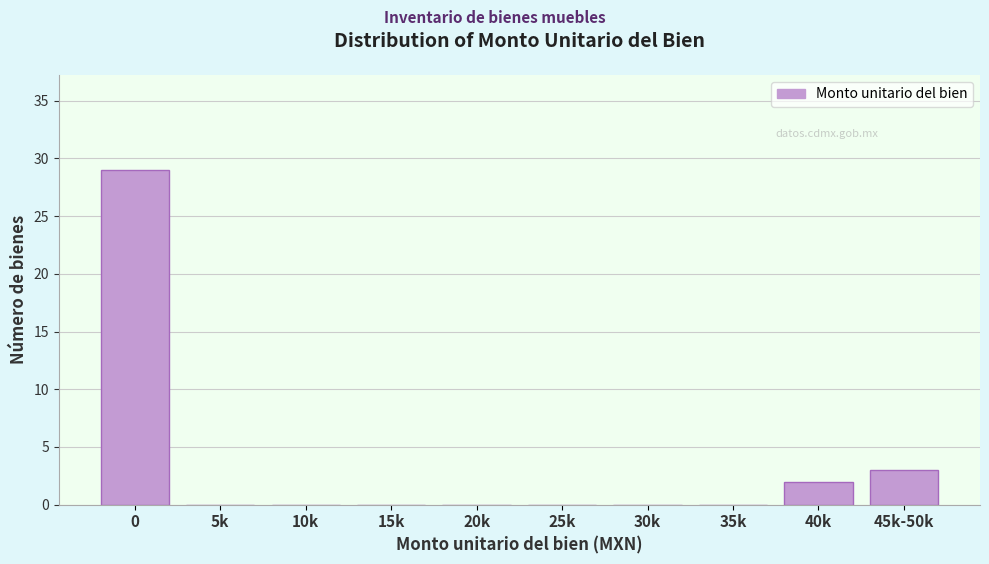

Reading right to left, transcribe all the data shown in this chart.

45k-50k=3	40k=2	35k=0	30k=0	25k=0	20k=0	15k=0	10k=0	5k=0	0=29